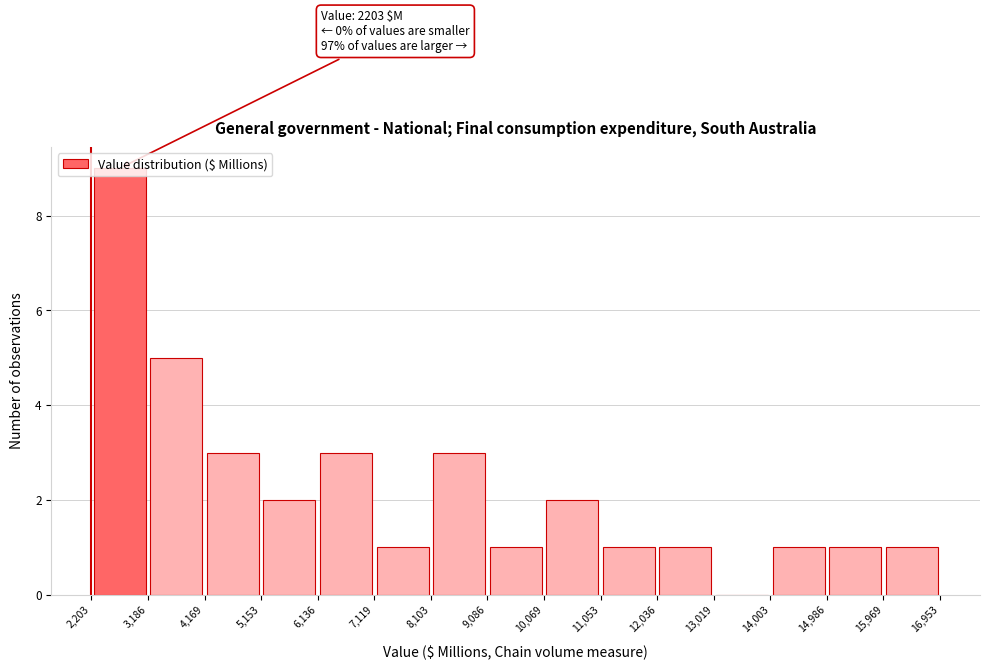

Over which range of the x-axis is the bar tallest?

2,203 to 3,186